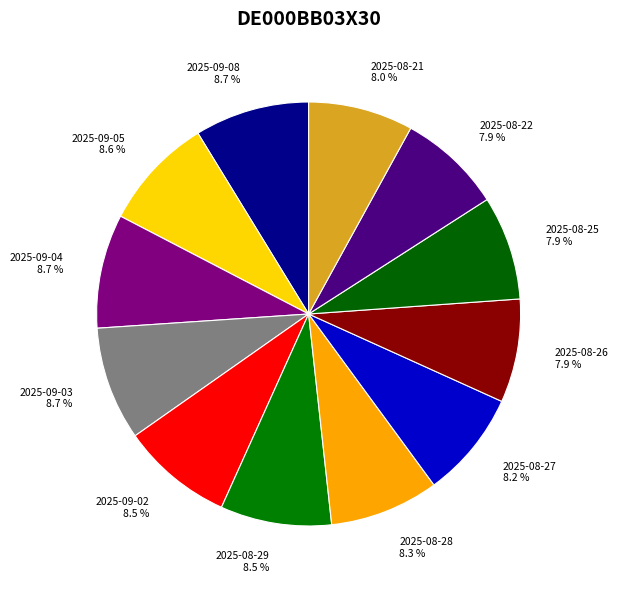

What is the ratio of the value at 2025-09-03 to the value at 2025-08-26?

1.1